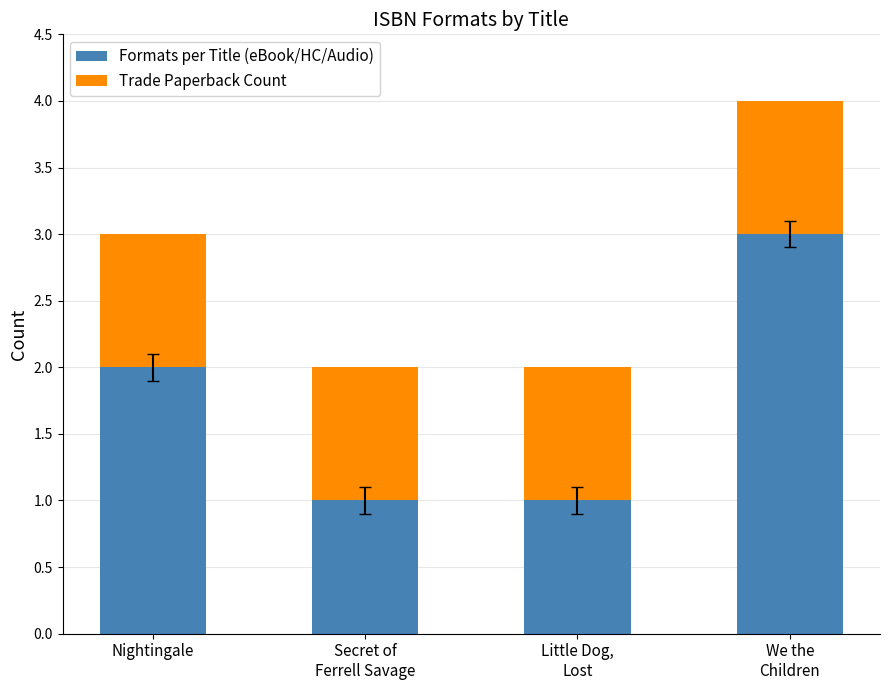

Reading left to right, what are the values for Formats per Title (eBook/HC/Audio)?

2	1	1	3